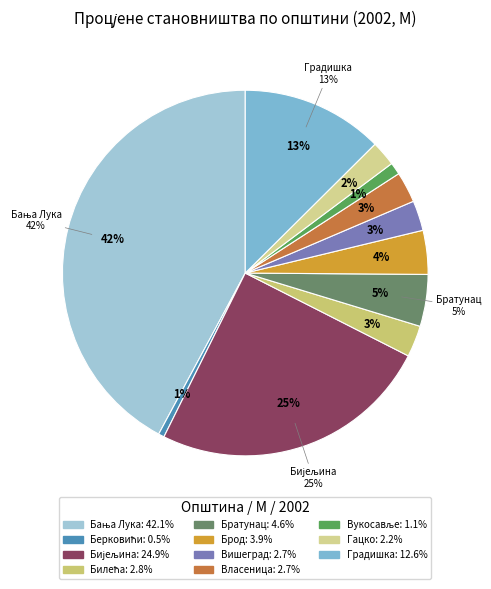

Rank the categories by value from lowest to highest.

Берковићи, Вукосавље, Гацко, Вишеград, Власеница, Билећа, Брод, Братунац, Град Градишка, Град Бијељина, Град Бања Лука